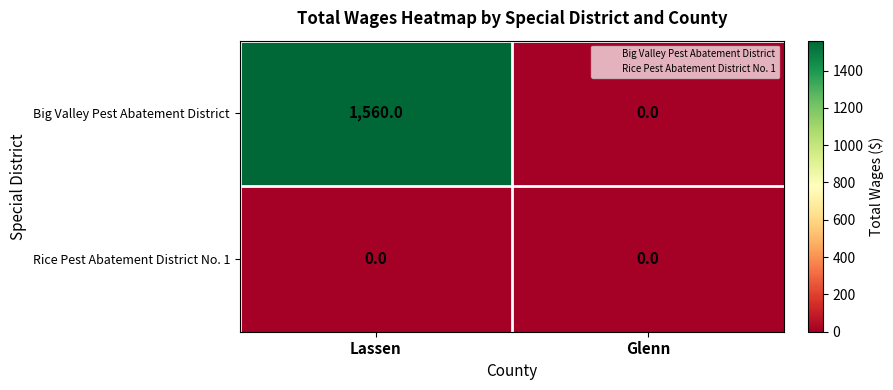

The value of Big Valley Pest Abatement District at Glenn is 0. True or false?

True